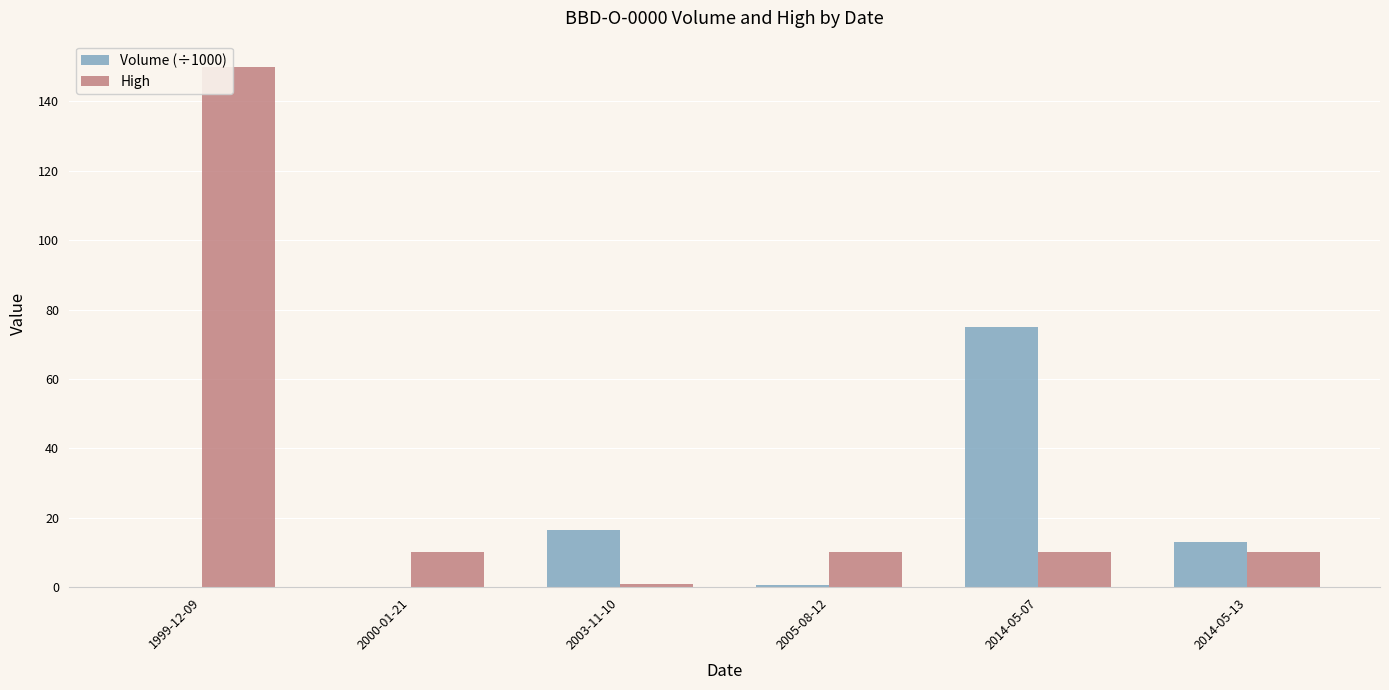

True or false: High has a value of 10.0 at 2005-08-12.

True